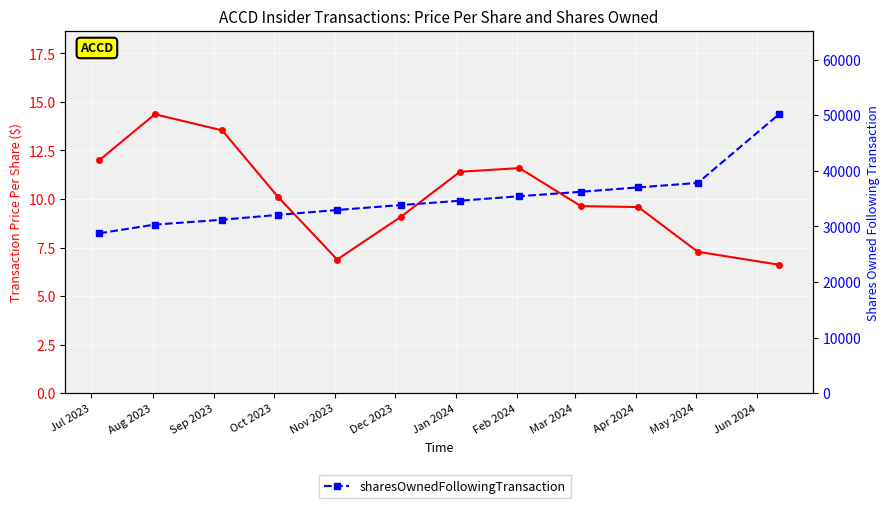

What is the lowest value of the transactionPricePerShare series?

6.6